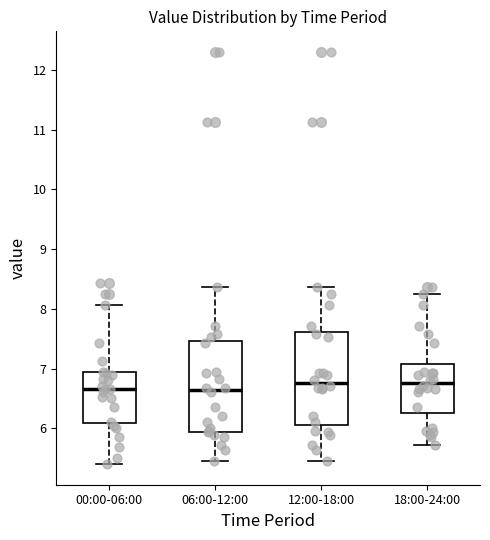

Reading left to right, transcribe this box plot: for each box, give where its median line is, the range the box spans, and where its two whiskers end, as read against the y-axis. The values are not printed on the chart, so give them approximately, as read against the axis.

00:00-06:00: median 6.7, box 6.1 to 6.9, whiskers 5.4 to 8.1
06:00-12:00: median 6.6, box 5.9 to 7.5, whiskers 5.5 to 8.4
12:00-18:00: median 6.8, box 6.1 to 7.6, whiskers 5.5 to 8.4
18:00-24:00: median 6.8, box 6.3 to 7.1, whiskers 5.7 to 8.3